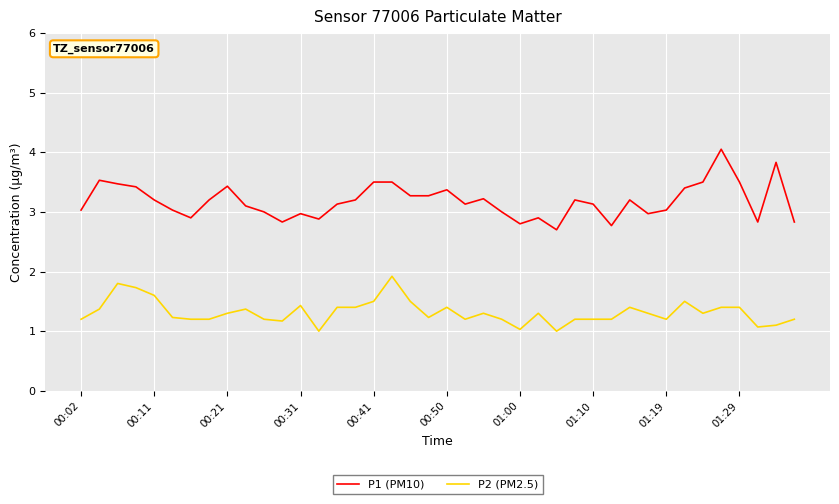

What is the minimum value shown in the chart?

1.0